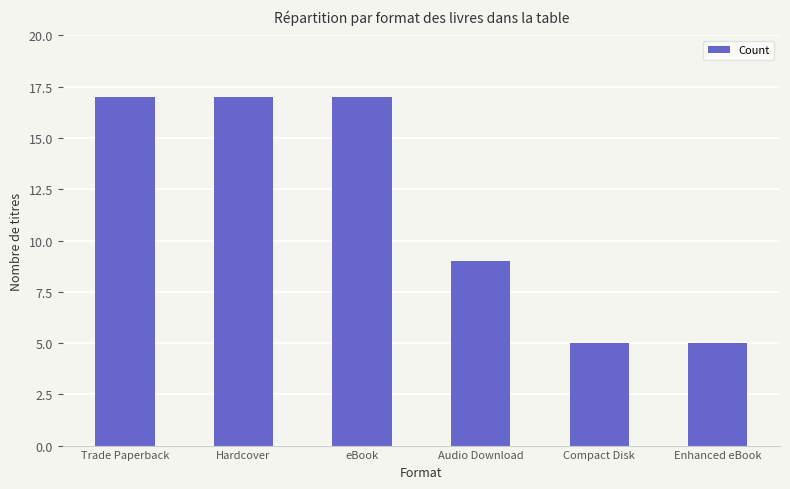

How many values are between 5 and 17?

6